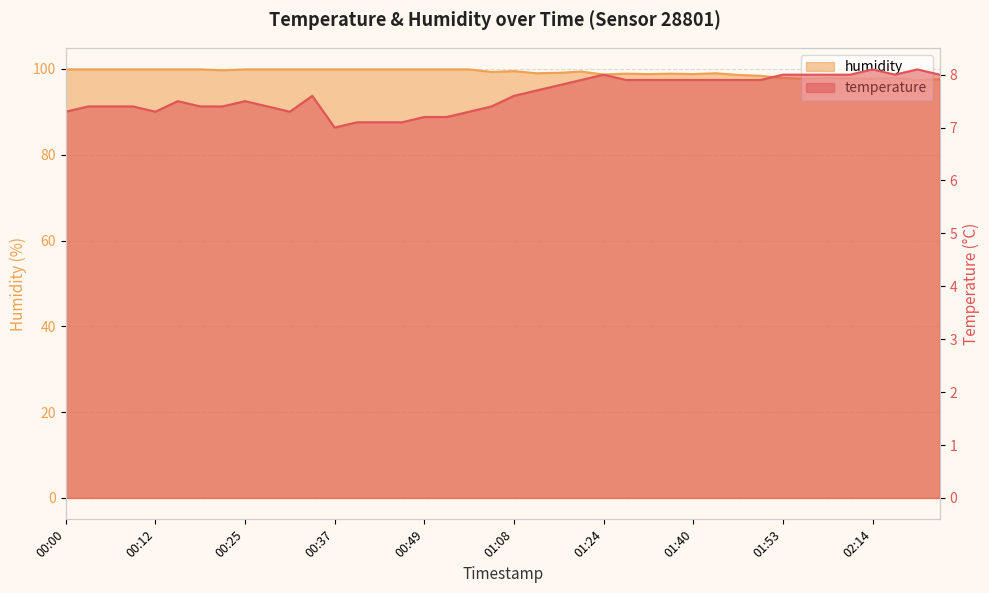

In humidity, how many points are higher than both neighbors (excluding endpoints)?

7